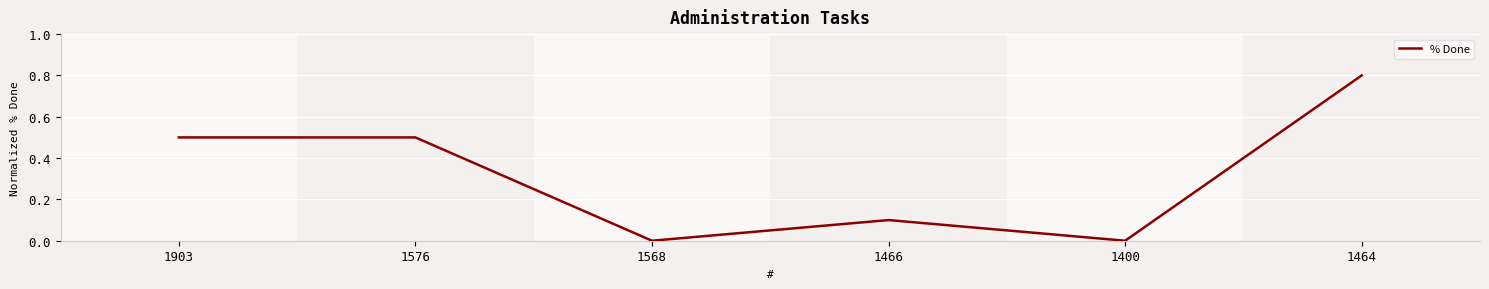

What is the maximum value shown in the chart?

0.8